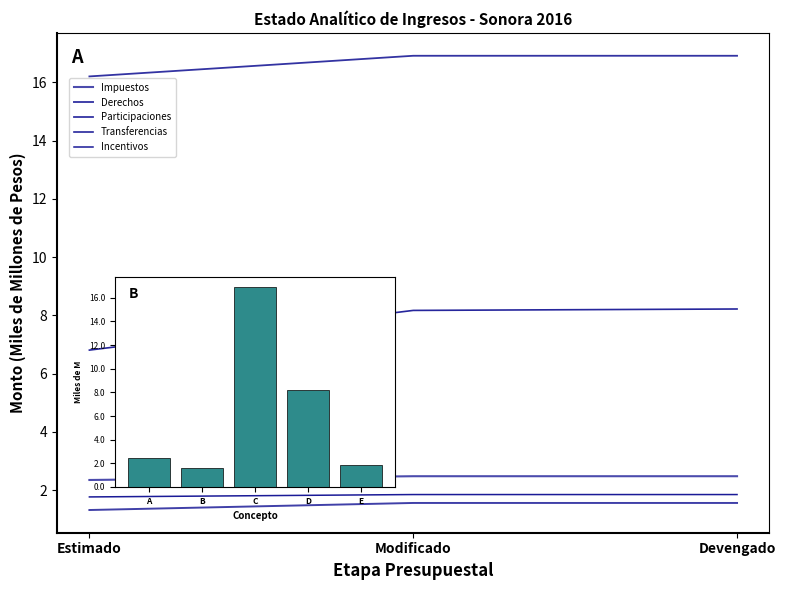

What is the label of the 3rd bar from the left?

Devengado